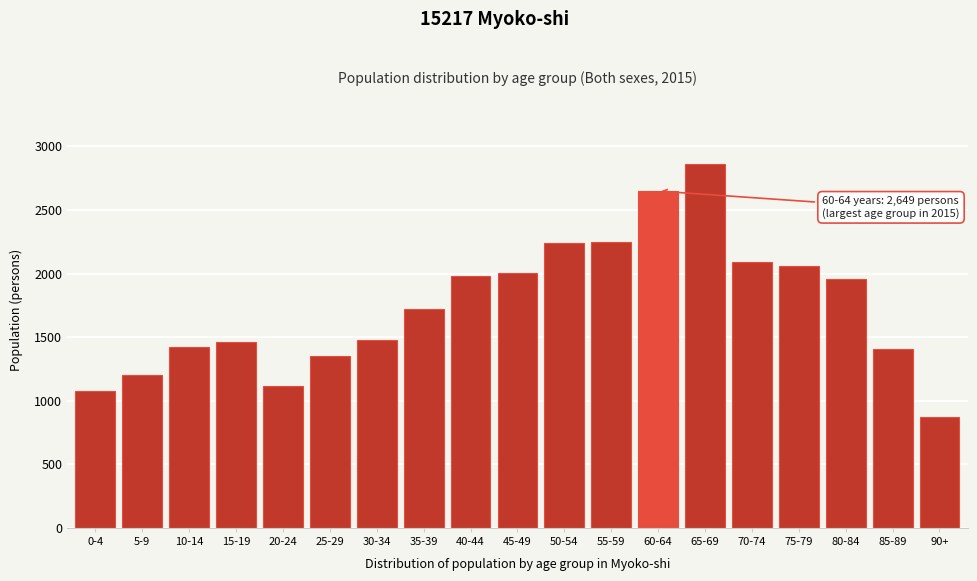

What is the difference between the values at 40-44 and 65-69?

883